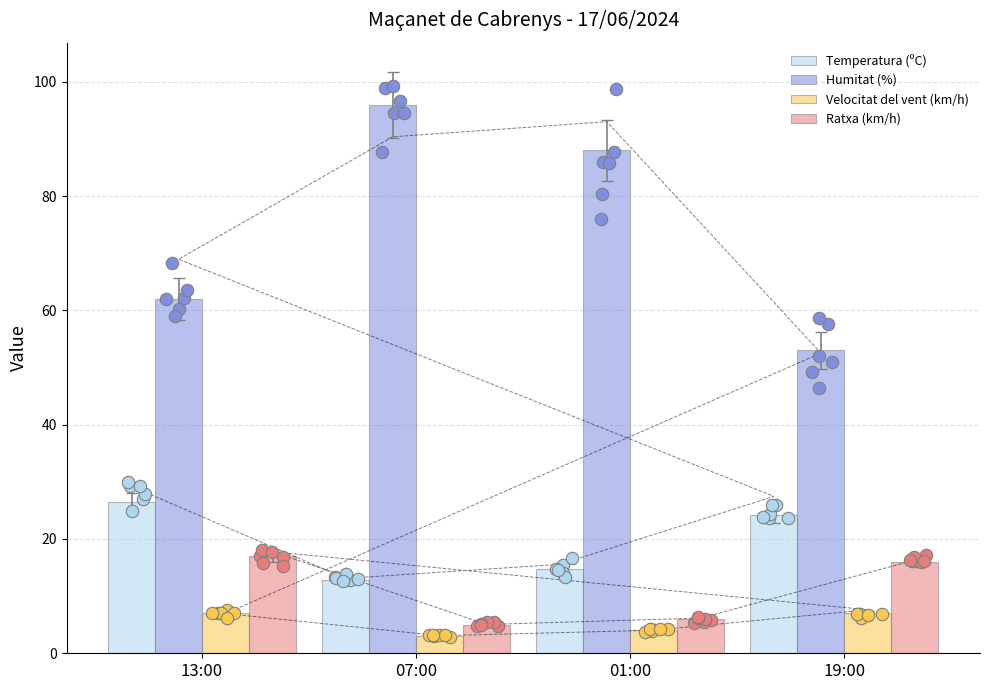

Which series reaches the minimum Y coordinate?

Velocitat del vent (km/h)